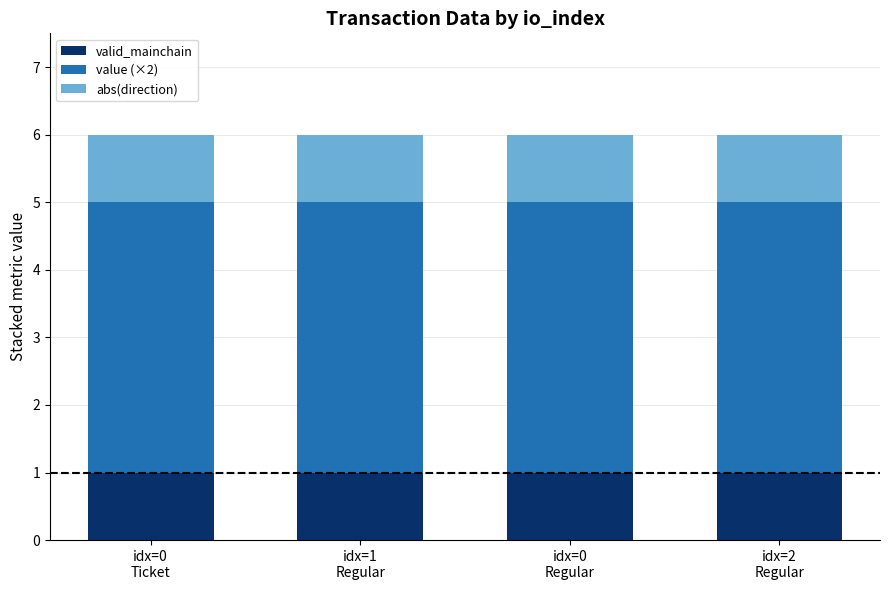

What is the average value of the valid_mainchain series?

1.0